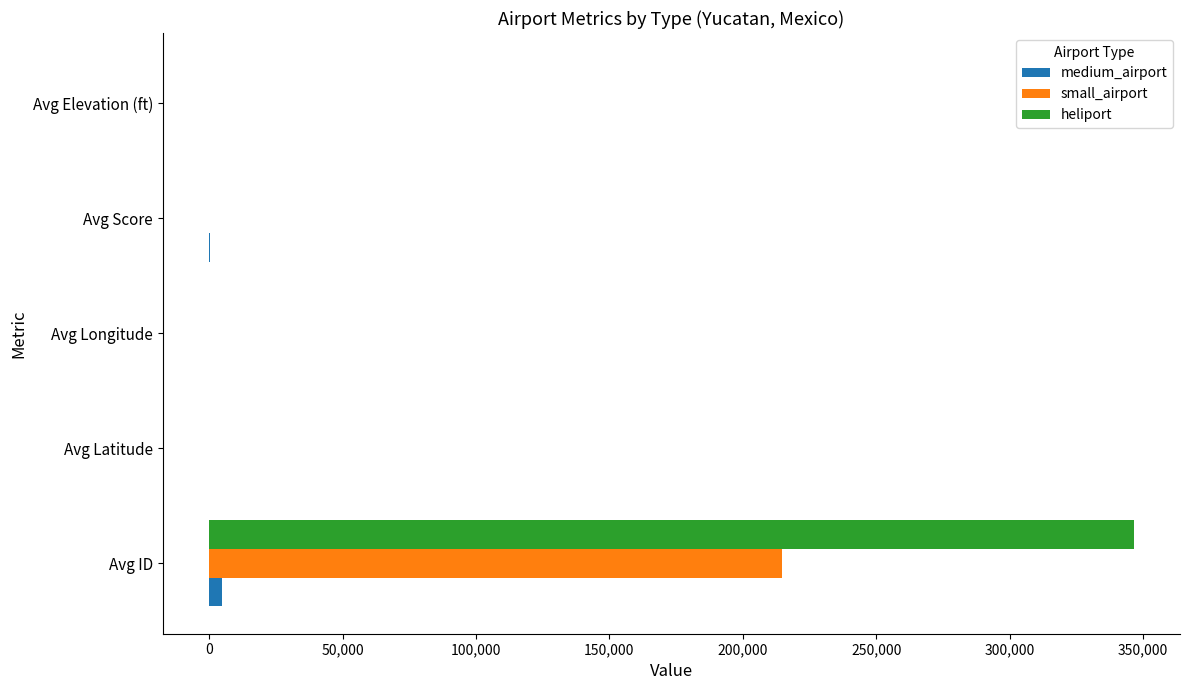

The value of small_airport at Avg ID is 337775.6. True or false?

False